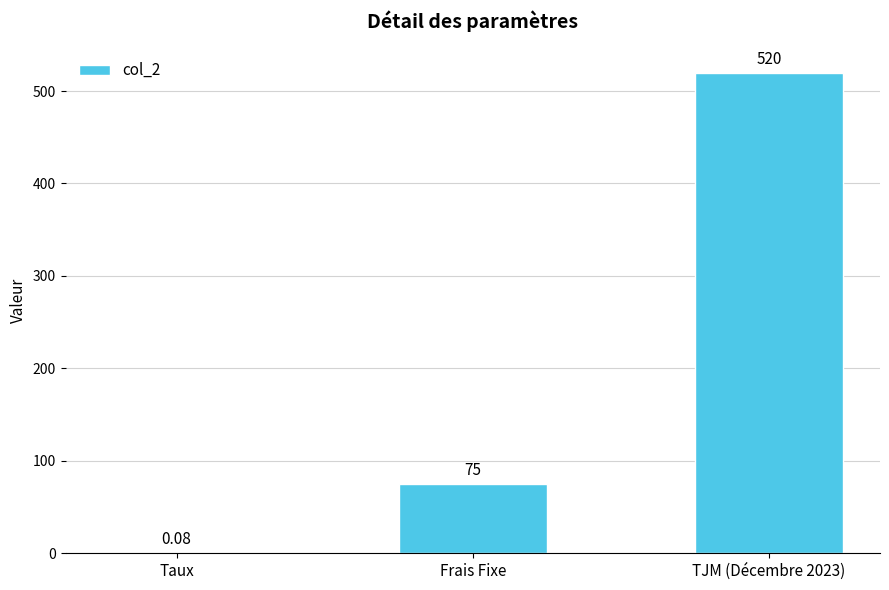

What is the change in value from Frais Fixe to TJM (Décembre 2023)?

+445.0